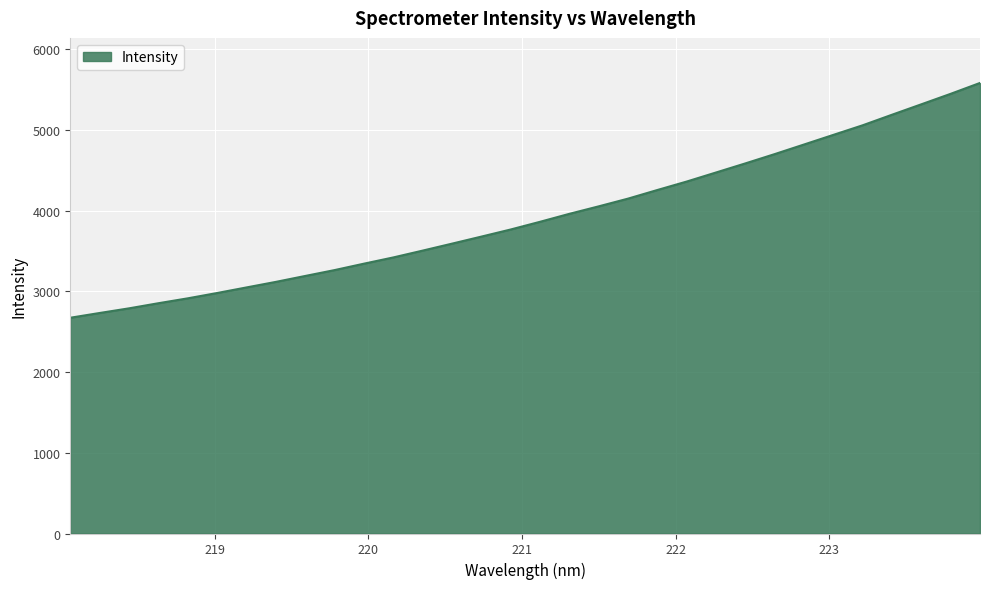

What is the difference between the maximum and minimum values?

2908.7